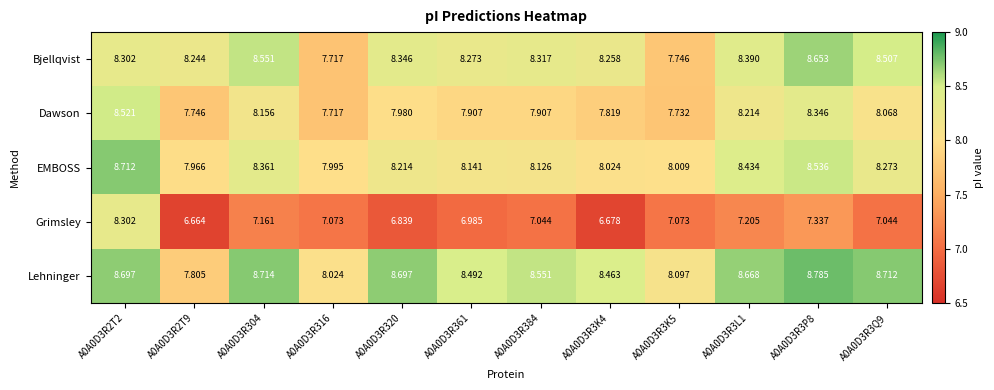

List the series in order of their peak value, highest first.

Lehninger, EMBOSS, Bjellqvist, Dawson, Grimsley